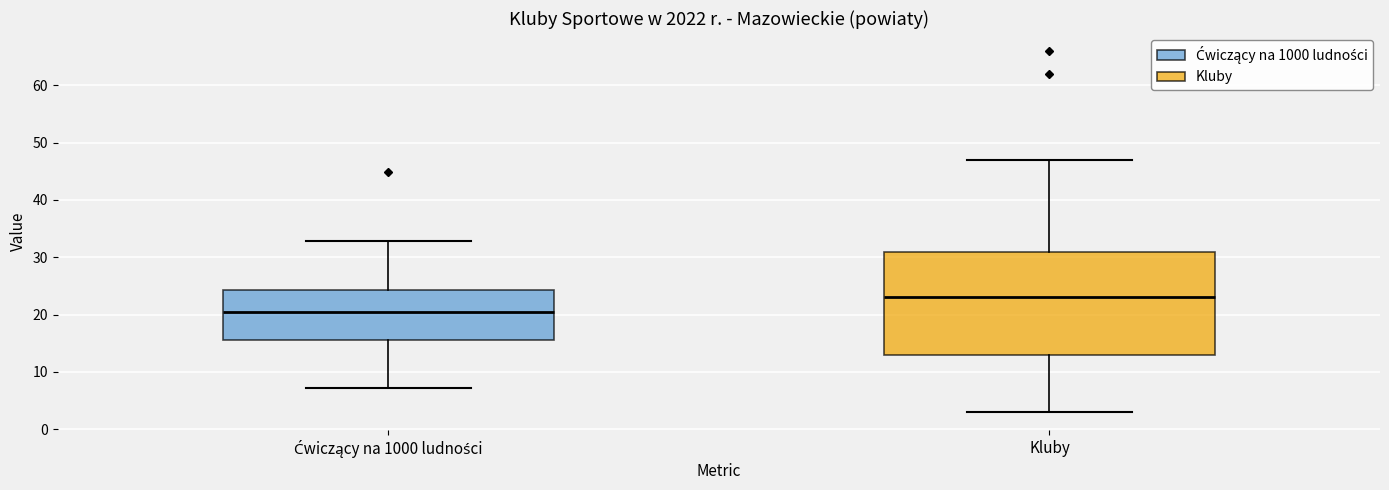

Reading left to right, transcribe this box plot: for each box, give where its median line is, the range the box spans, and where its two whiskers end, as read against the y-axis. The values are not printed on the chart, so give them approximately, as read against the axis.

Ćwiczący na 1000 ludności: median 21, box 16 to 24, whiskers 7 to 33
Kluby: median 23, box 13 to 31, whiskers 3 to 47